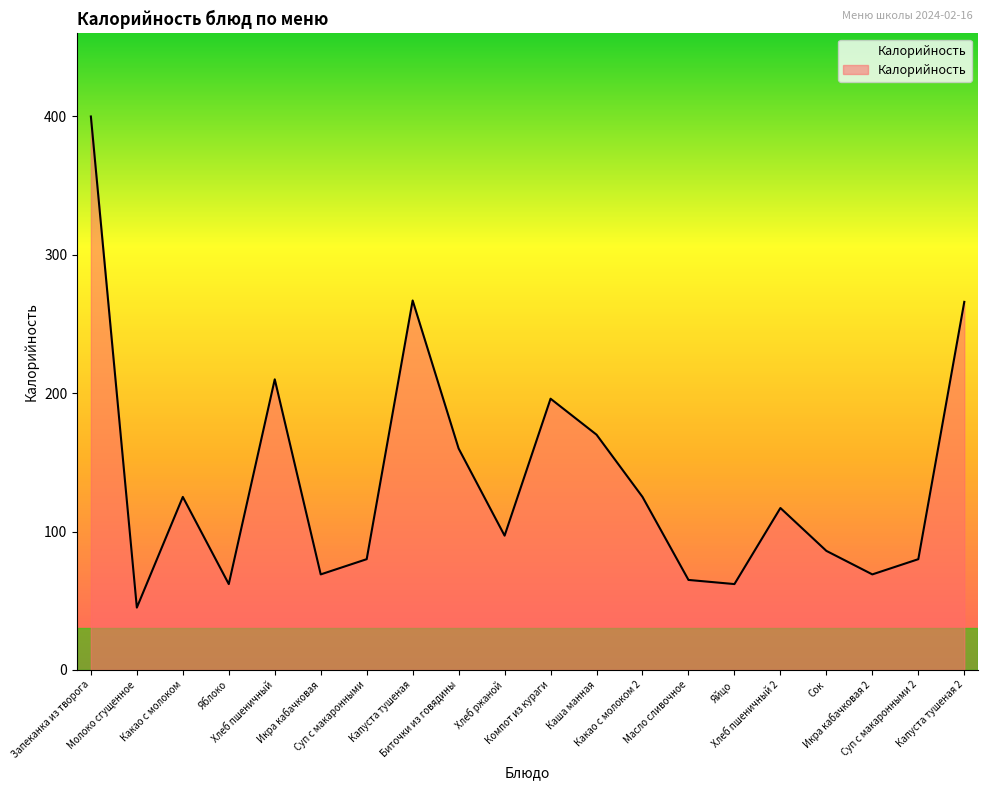

Where is the first local maximum?

Какао с молоком